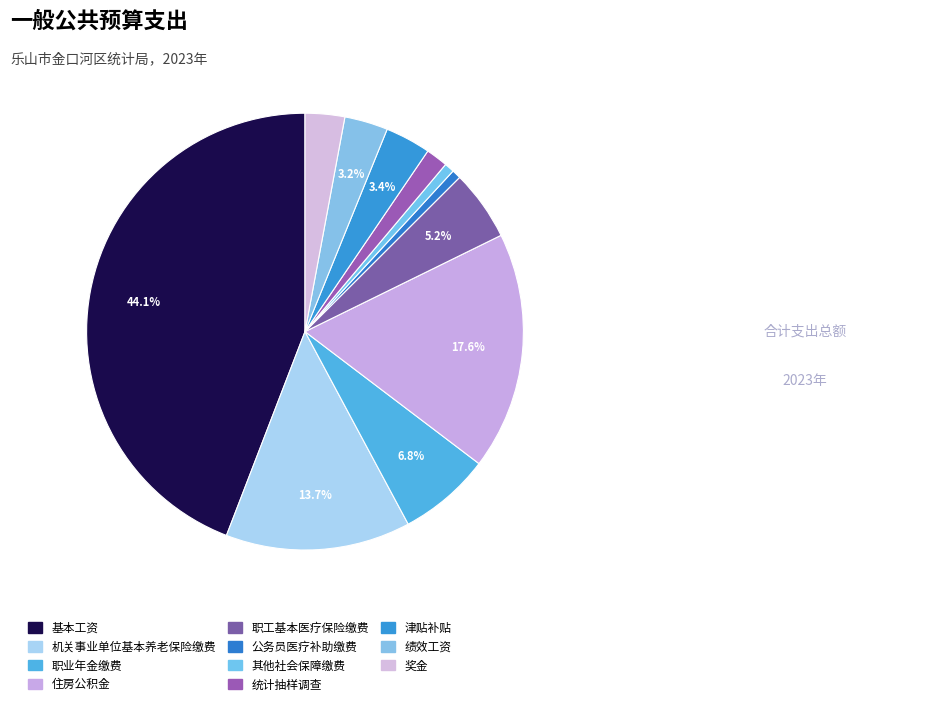

How many slices are in this pie chart?

11